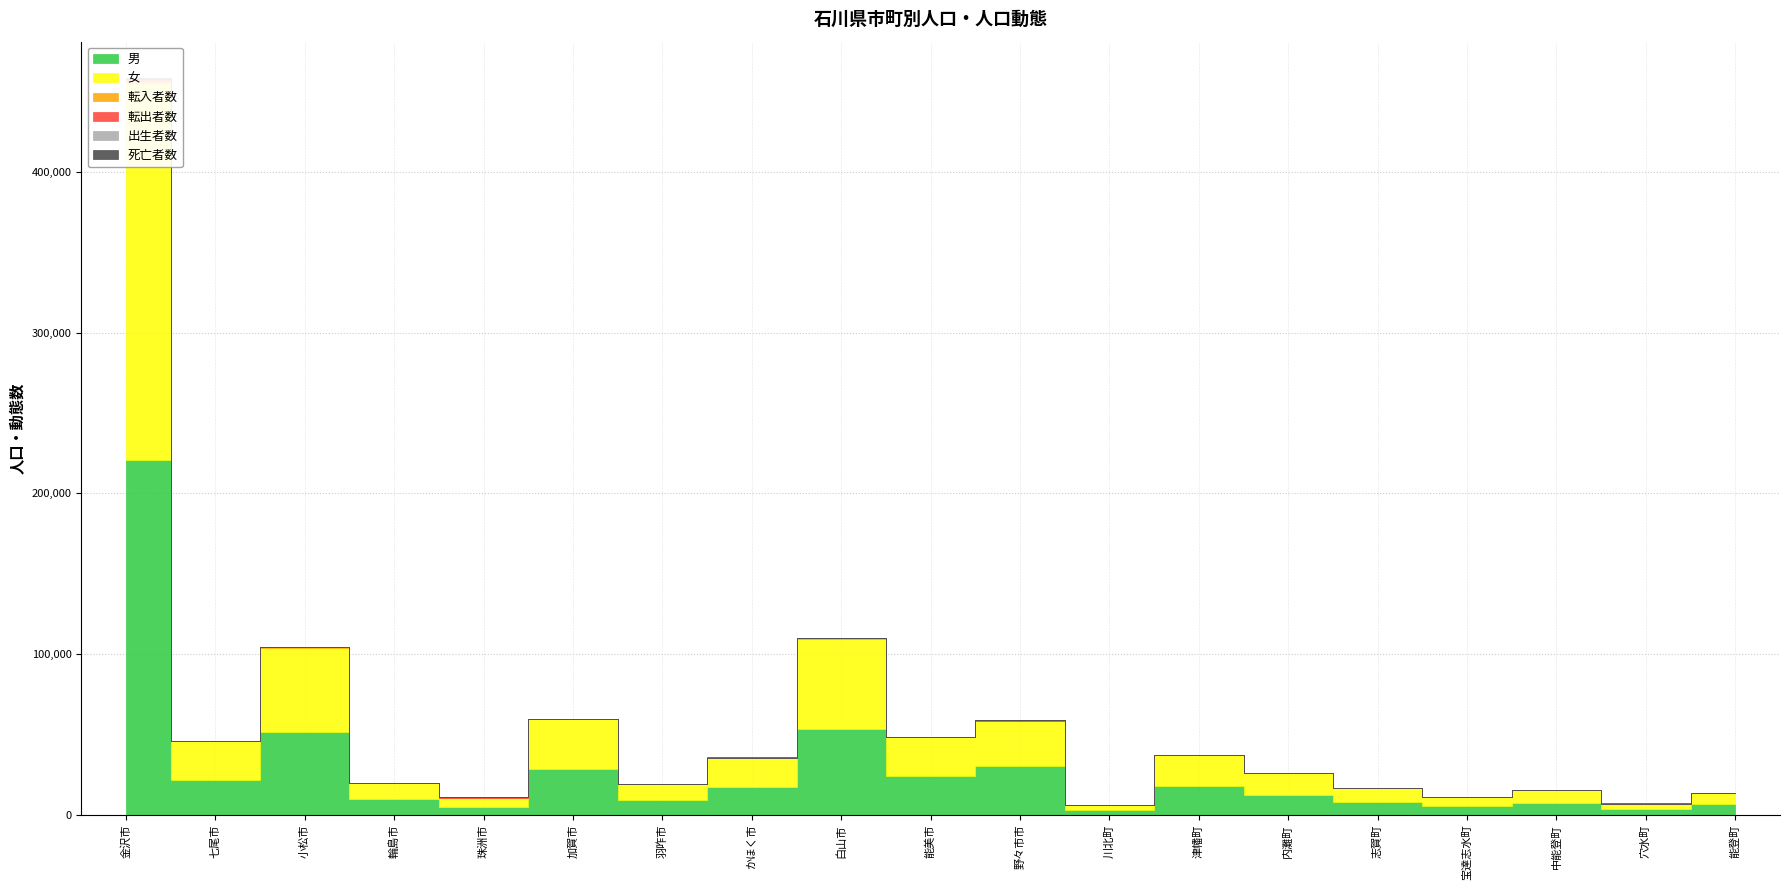

Rank the categories by 出生者数 value from highest to lowest.

金沢市, 小松市, 白山市, 野々市市, 能美市, かほく市, 津幡町, 加賀市, 内灘町, 七尾市, 輪島市, 羽咋市, 川北町, 珠洲市, 中能登町, 志賀町, 穴水町, 能登町, 宝達志水町